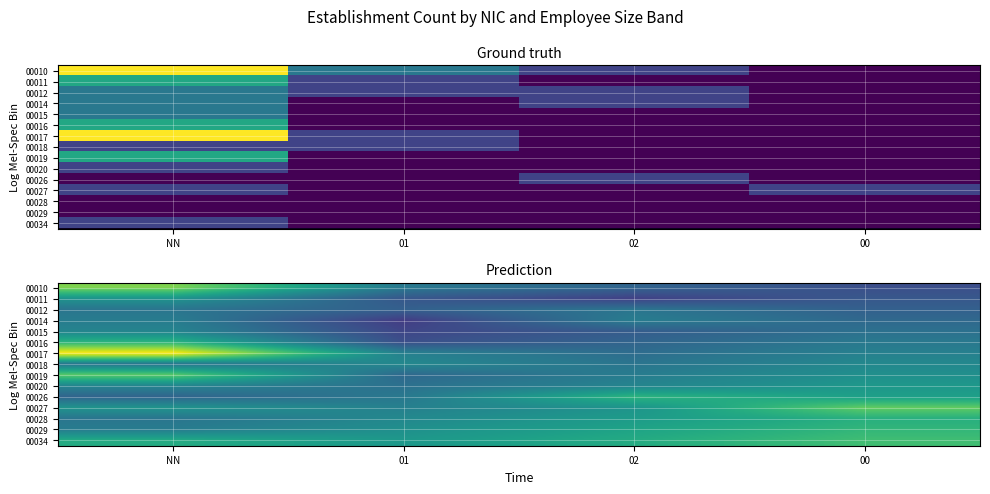

What is the difference between the highest and lowest values at 01?

2.2